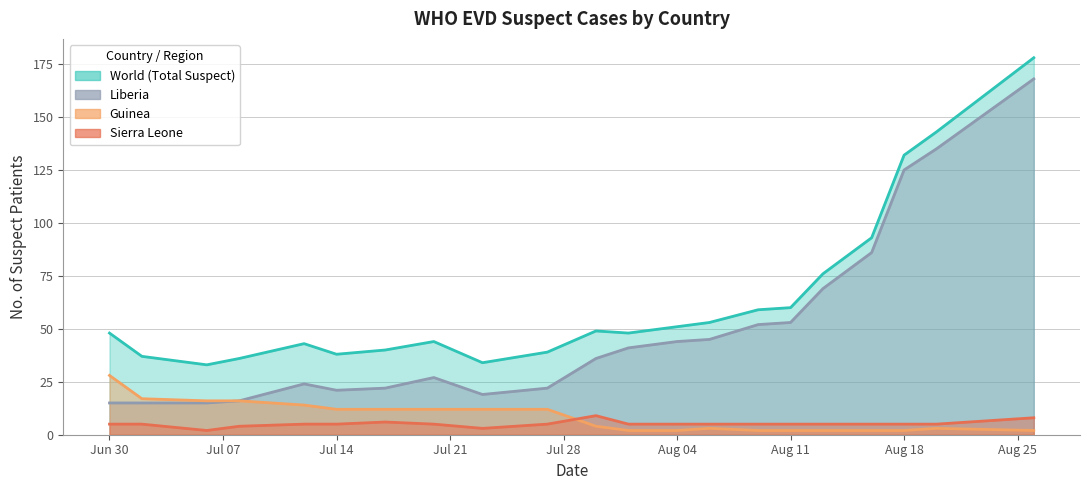

Rank the series by their maximum value, from lowest to highest.

Sierra Leone, Guinea, Liberia, World (Total Suspect)